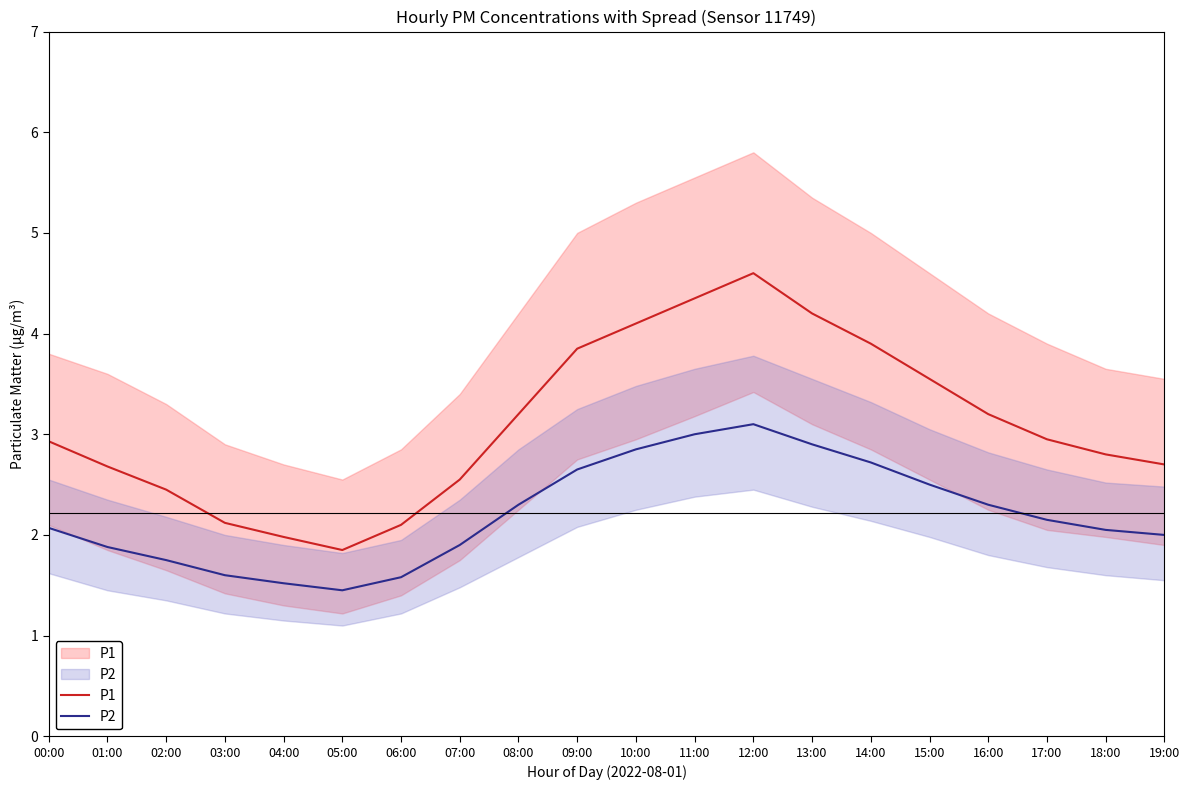

What is the total value across all series at 09:00?

6.5